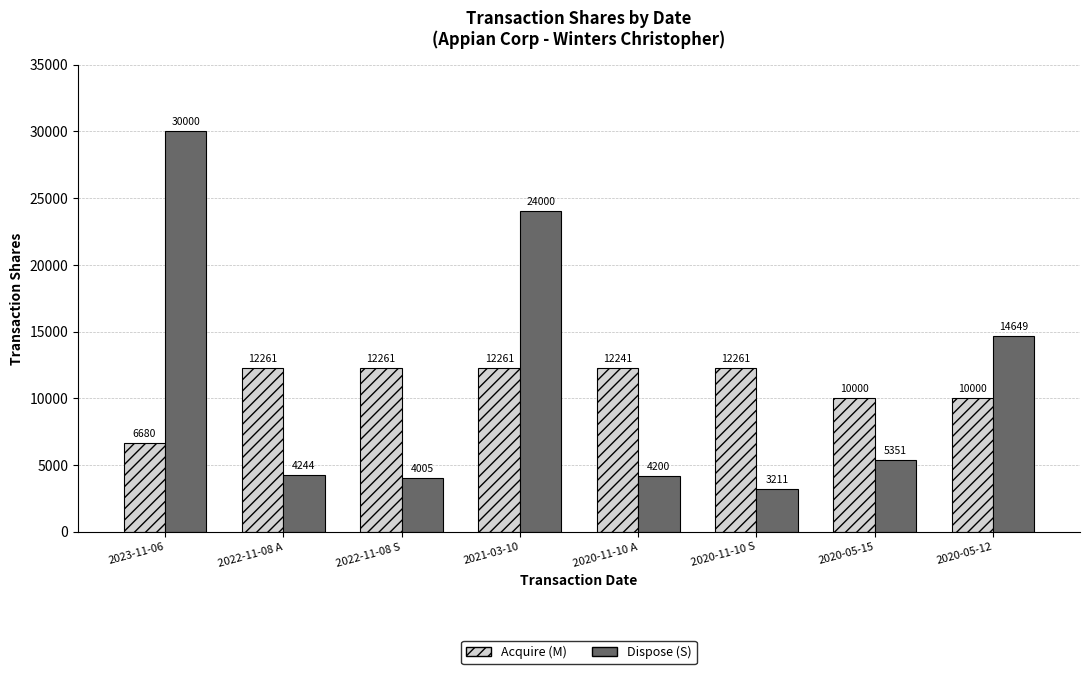

How many categories are shown in the chart?

8